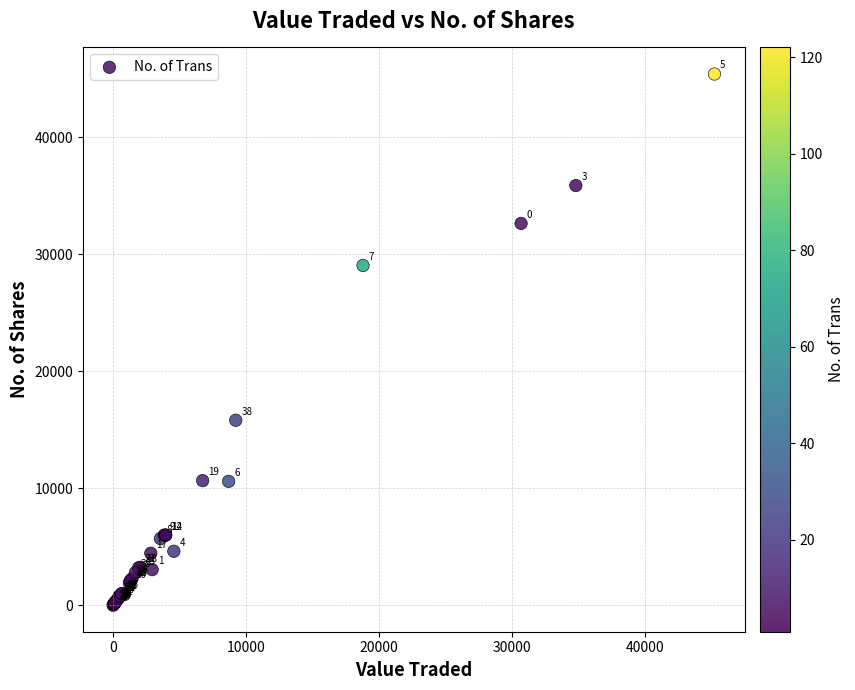

What Y value in the scatter plot is closest to 22717?

29055